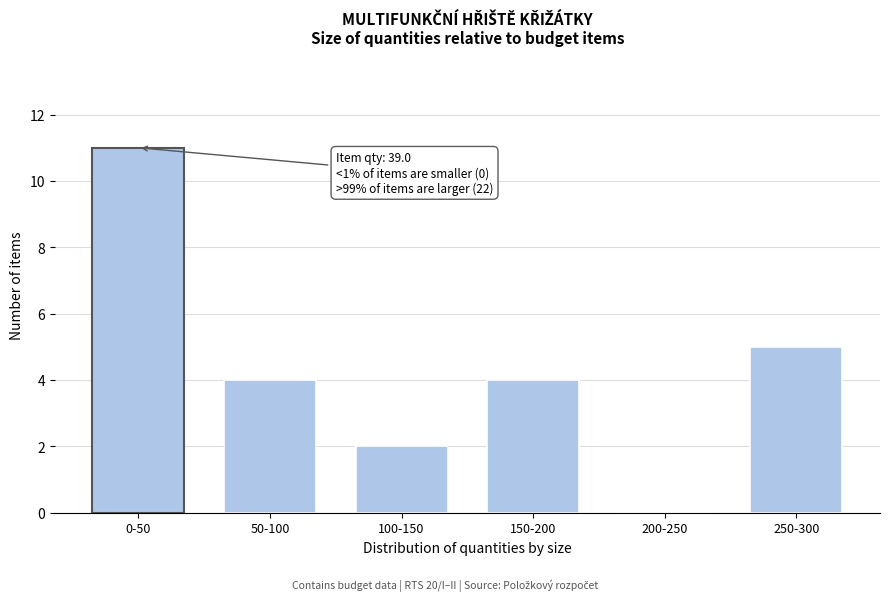

Reading left to right, extract all data points from this chart.

0-50=11	50-100=4	100-150=2	150-200=4	200-250=0	250-300=5